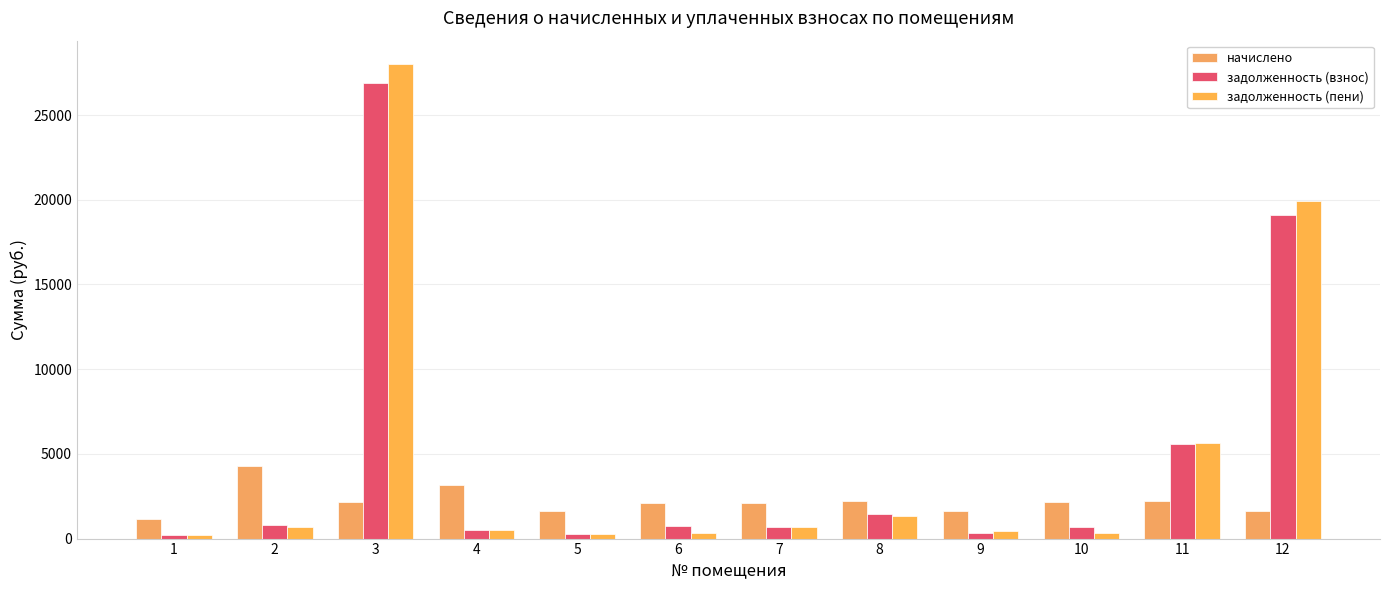

What is the value of the задолженность (пени) bar at the 11th from the left?

5634.1